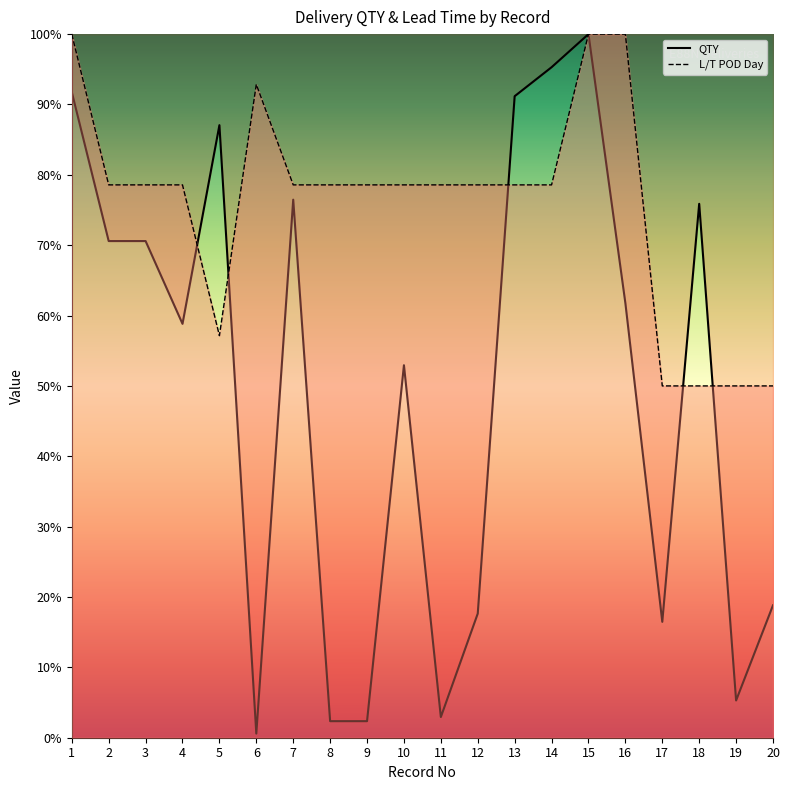

Is it true that L/T POD Day equals 30.3 at 11?

False